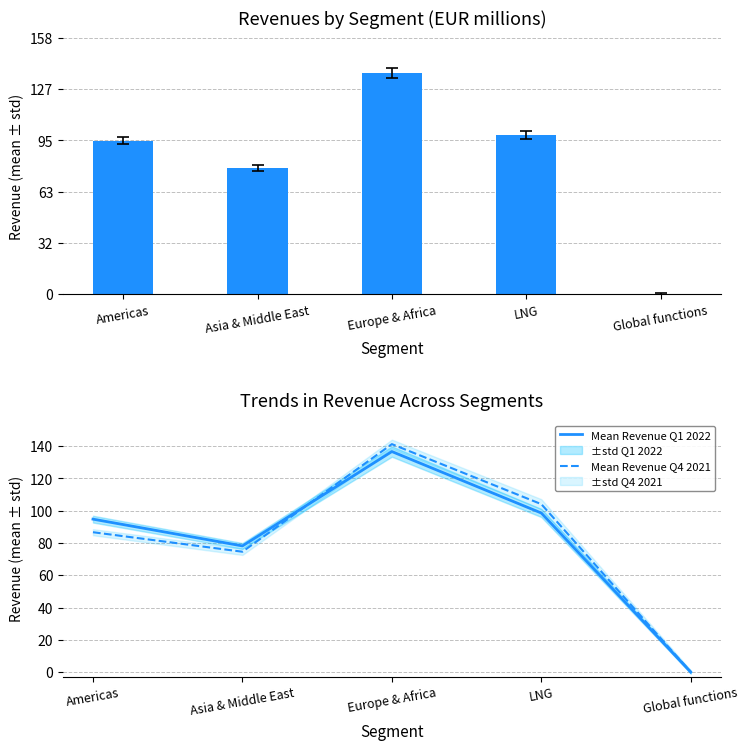

How many groups of bars are there?

5